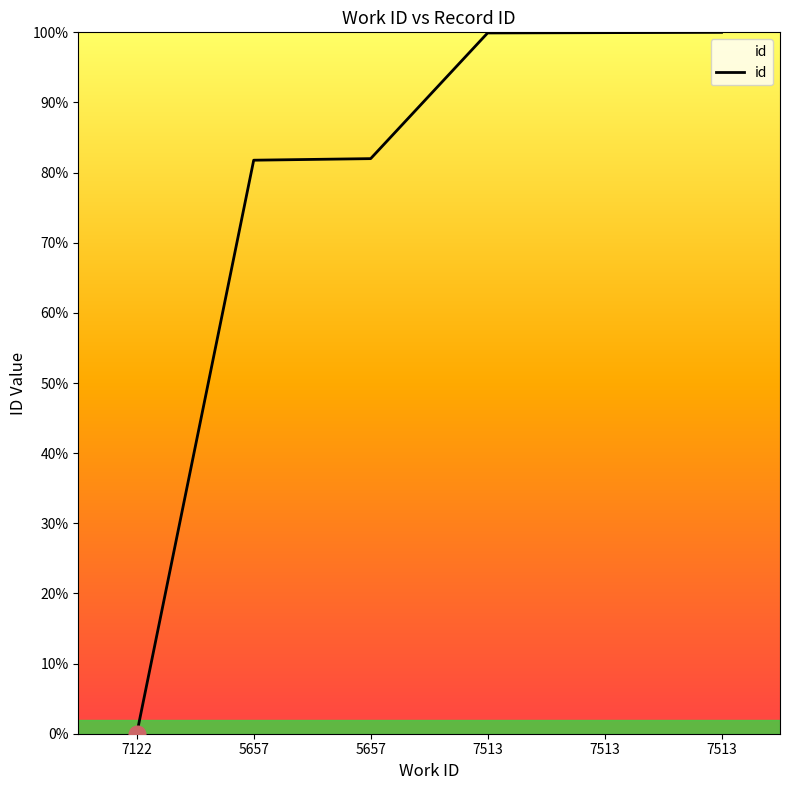

Count the number of data series in this chart.

1